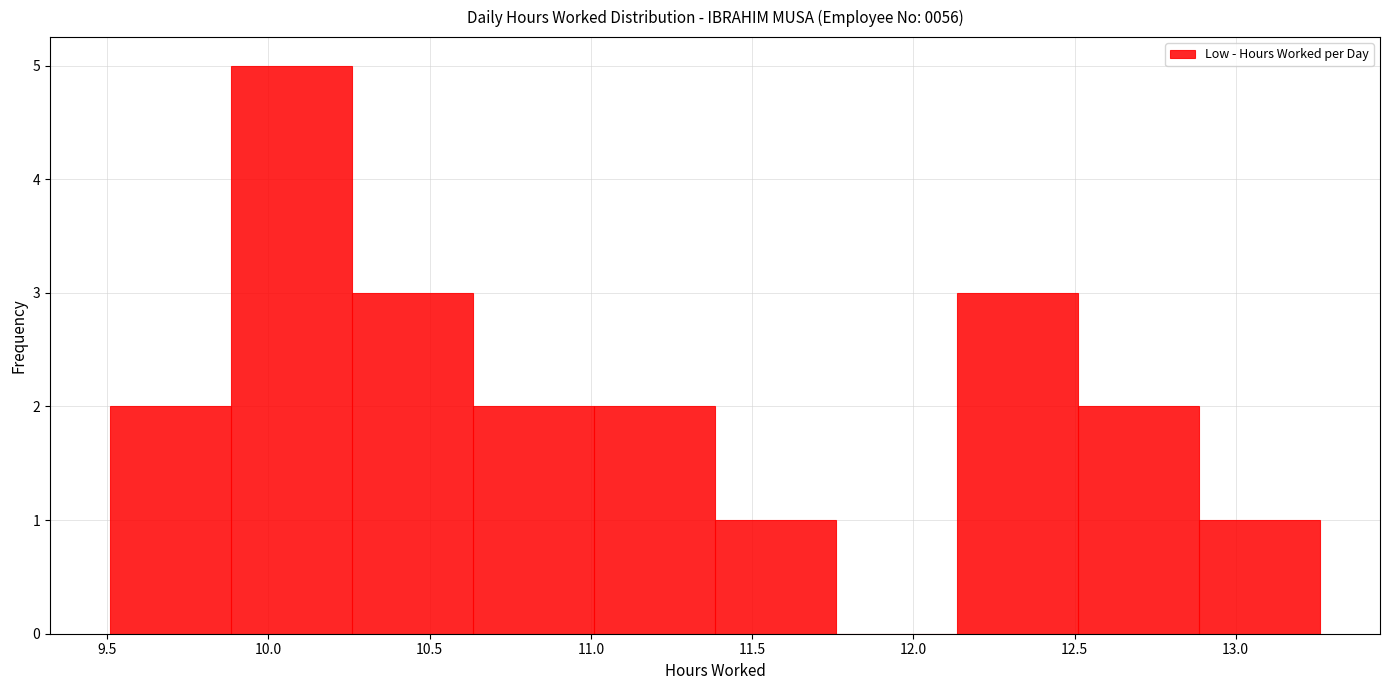

Reading left to right, transcribe this chart: for each bar, give the range it covers on the x-axis and its height. Neither the bar edges nor the heights are printed on the chart, so give them approximately, as read against the axes.

9.510 to 9.885: 2
9.885 to 10.260: 5
10.260 to 10.635: 3
10.635 to 11.010: 2
11.010 to 11.385: 2
11.385 to 11.760: 1
11.760 to 12.135: 0
12.135 to 12.510: 3
12.510 to 12.885: 2
12.885 to 13.260: 1